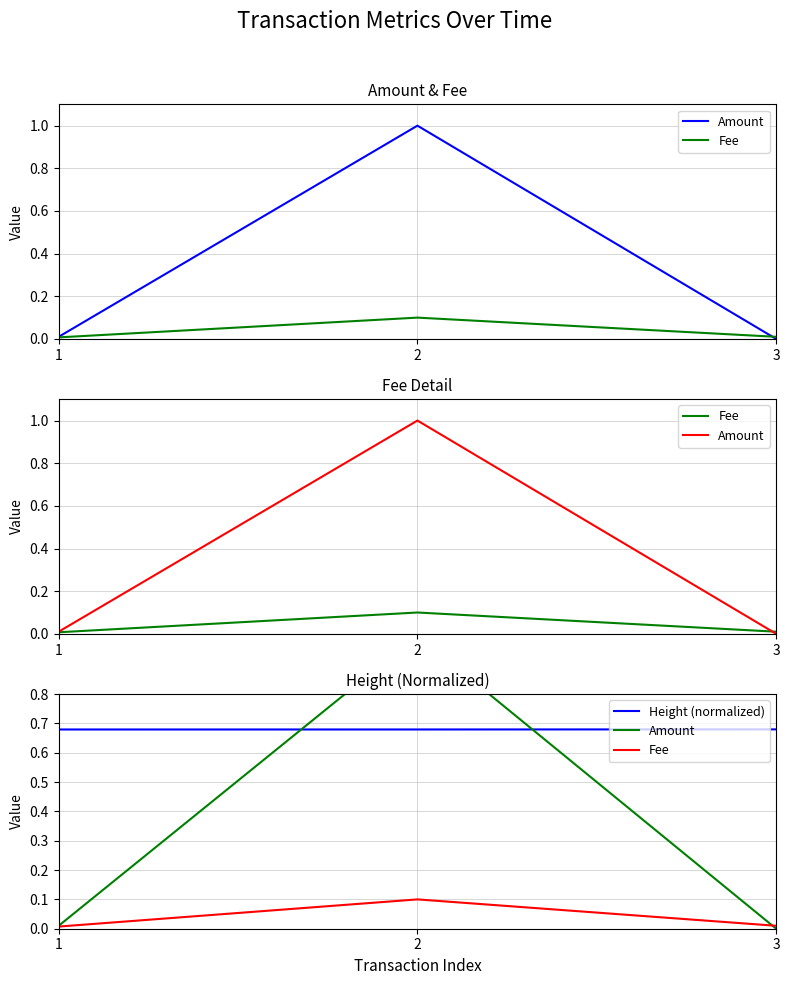

Is the value of Height (normalized) at 2 greater than the value of Amount at 1?

Yes